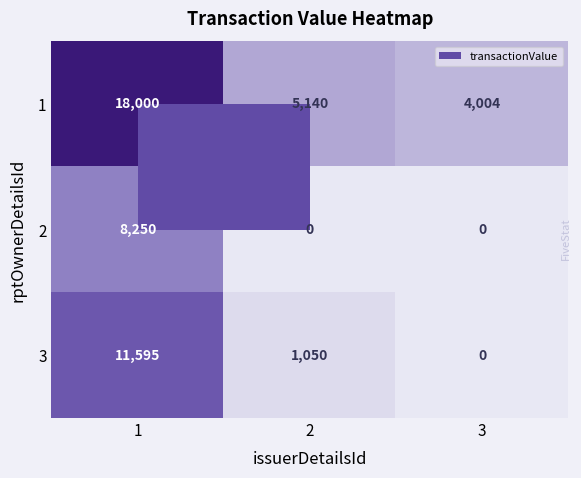

True or false: 3 has a value of 17041 at 1.

False